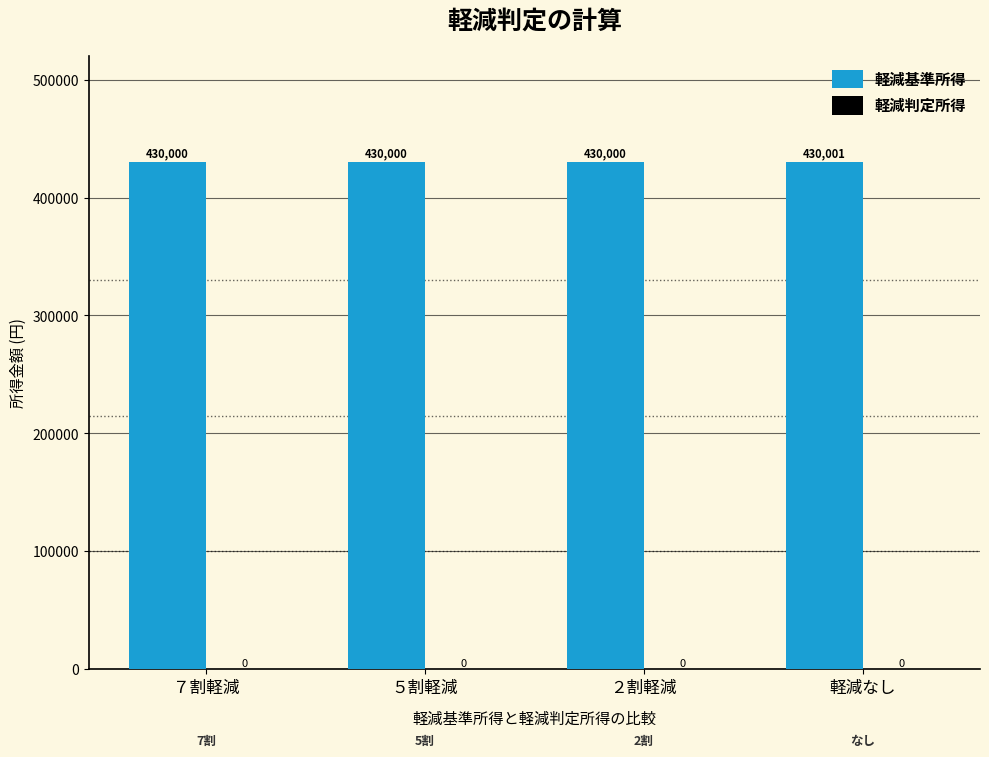

What position from the right is 軽減なし?

1